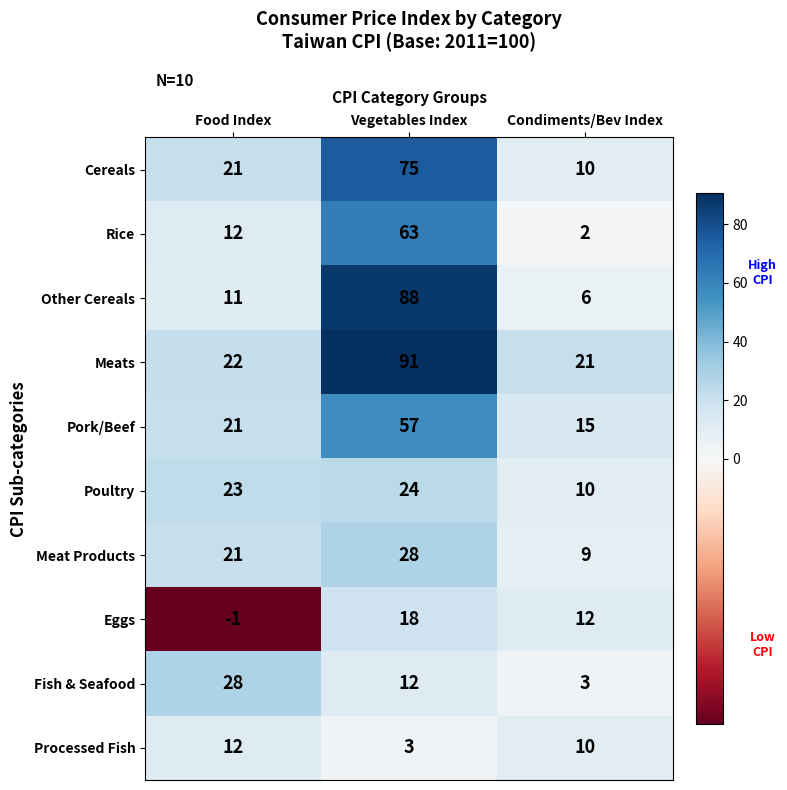

Read the Meat Products value at Food Index, to the nearest 10.

20